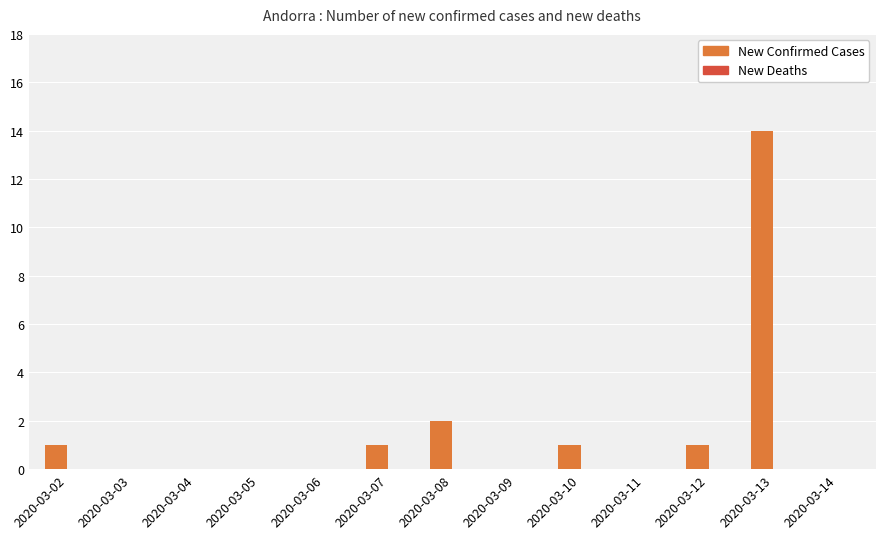

Where is the data nearest to the value 7?

2020-03-08